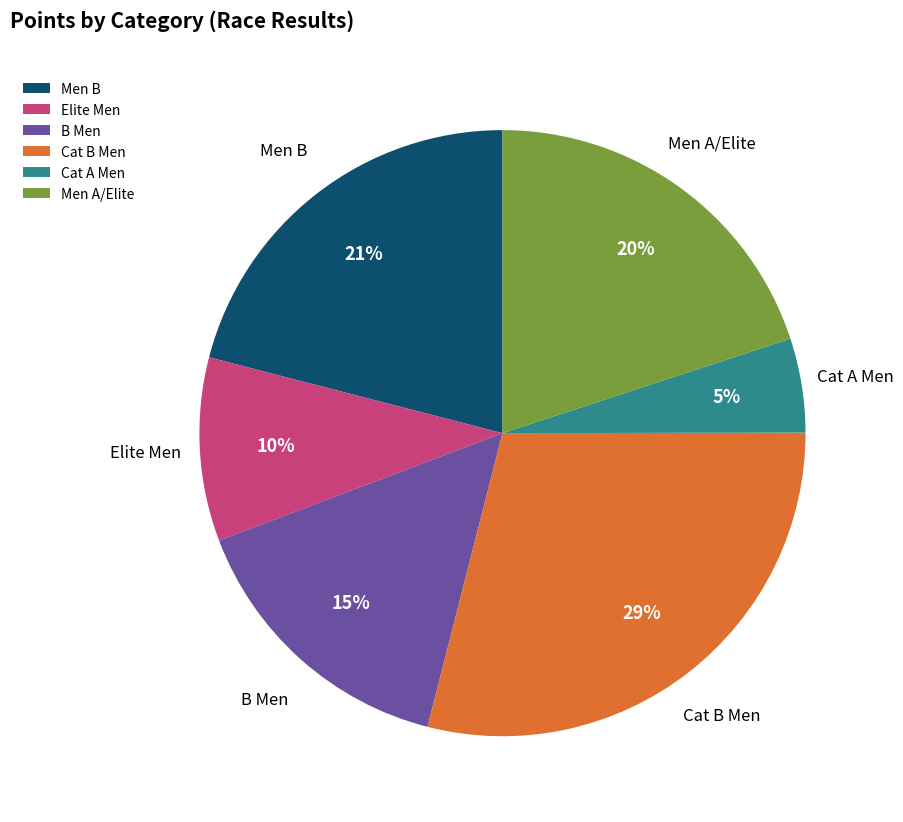

How many slices are in this pie chart?

6